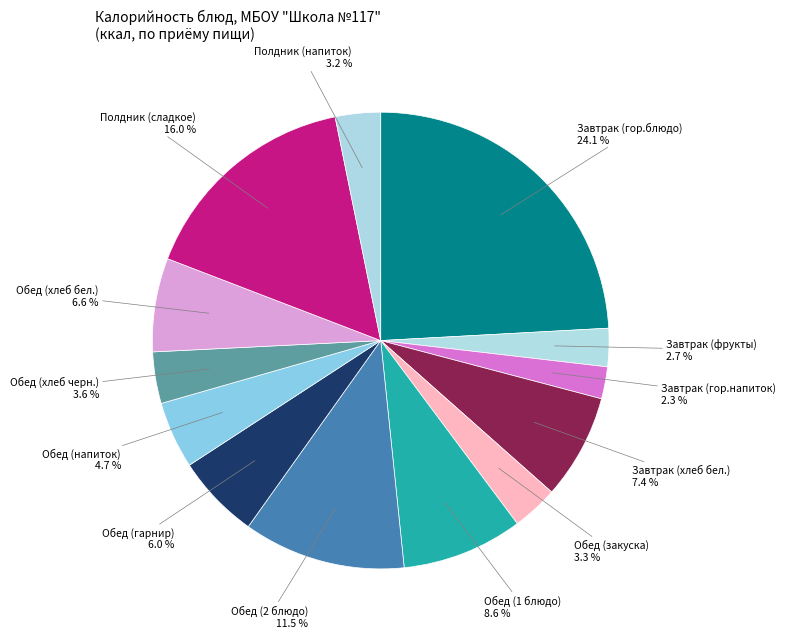

To the nearest percent, what percentage of the pie is Завтрак (гор.напиток)?

2%